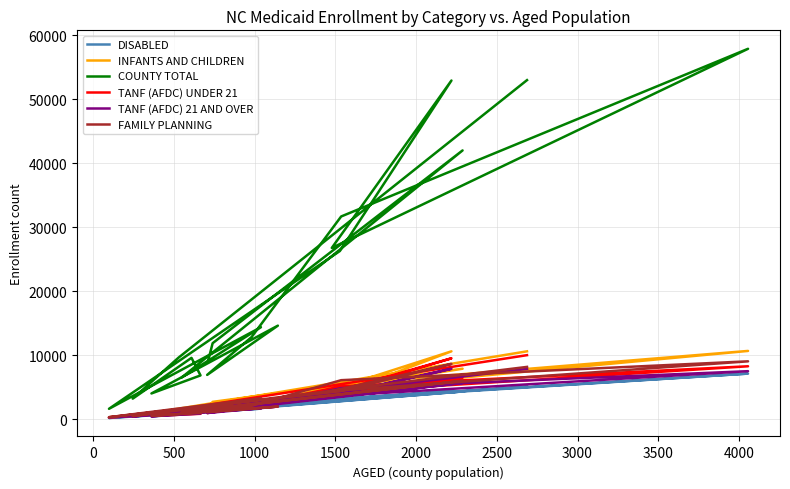

In INFANTS AND CHILDREN, how many points are lower than both neighbors (excluding endpoints)?

6